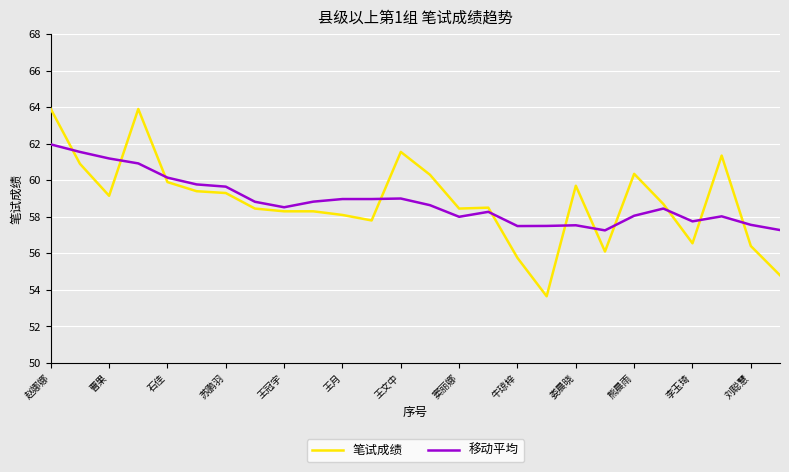

List the series in order of their peak value, highest first.

笔试成绩, 移动平均